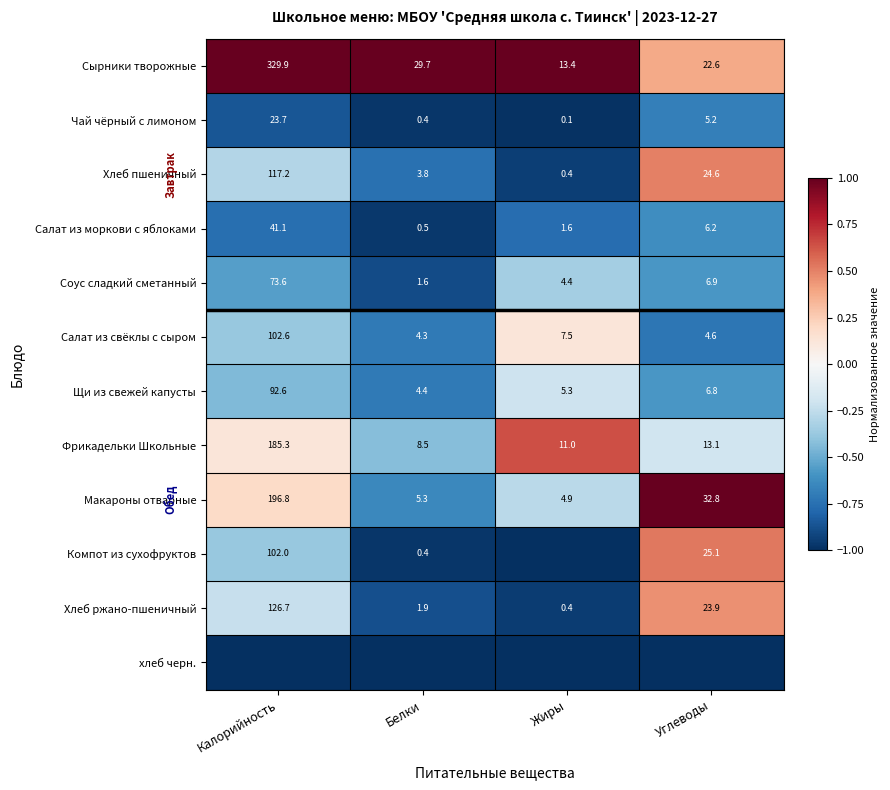

What is the sum of all Хлеб ржано-пшеничный values?

152.9